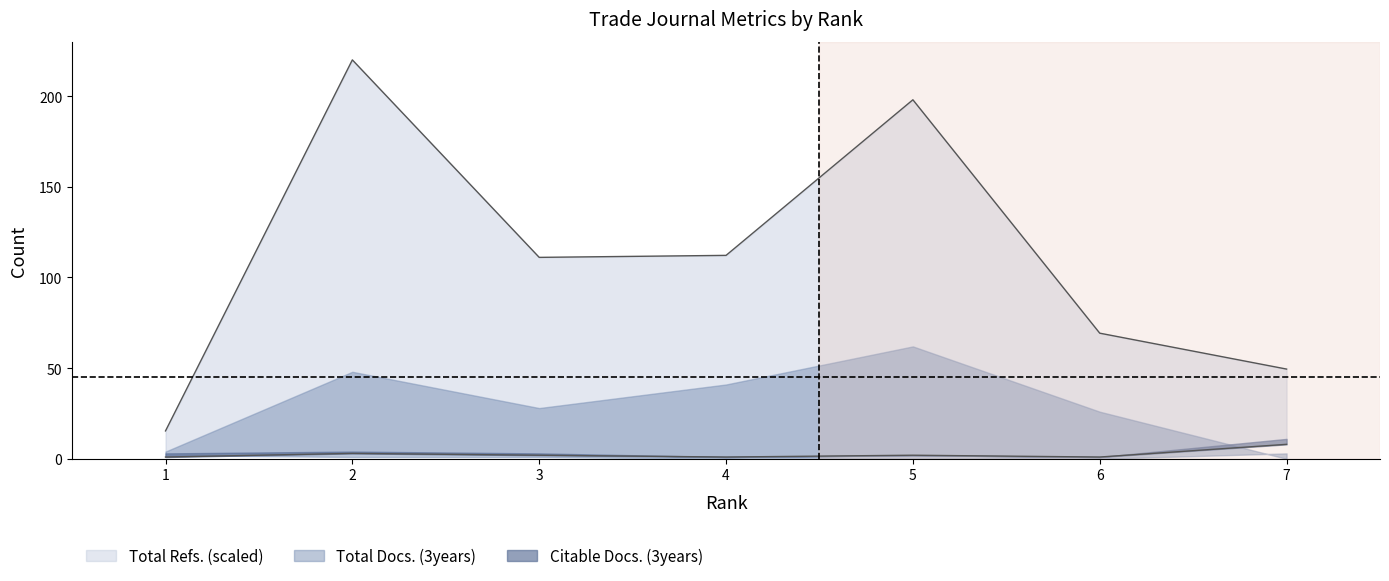

Where does the Total Refs. series first go above 111?

2